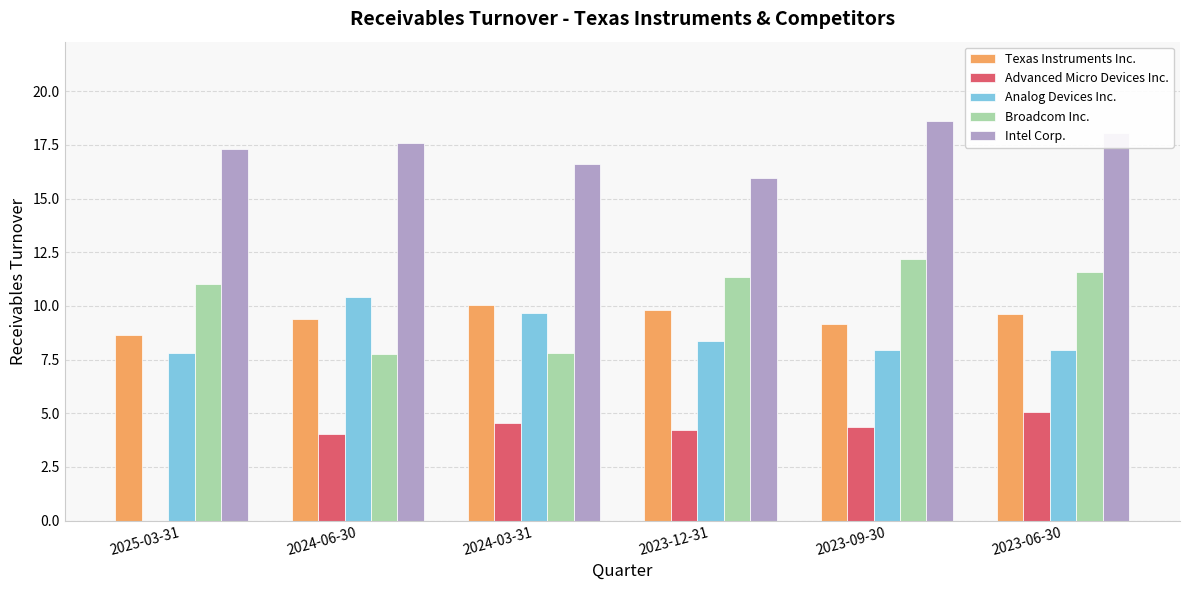

What is the average value of the Advanced Micro Devices Inc. series?

3.7